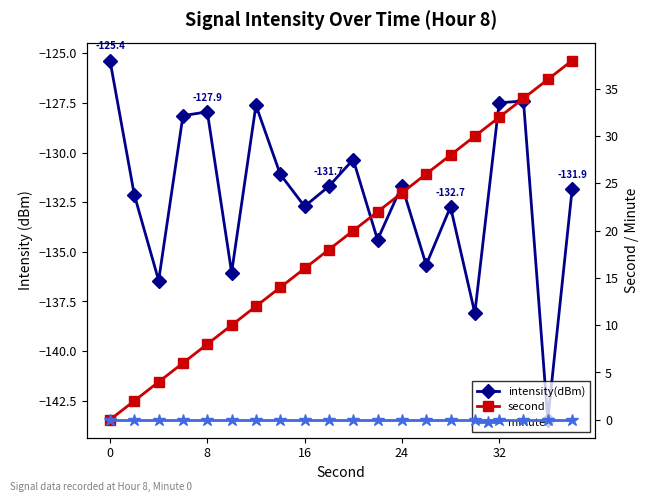

What is the difference between the maximum and minimum values in the intensity(dBm) series?

18.1